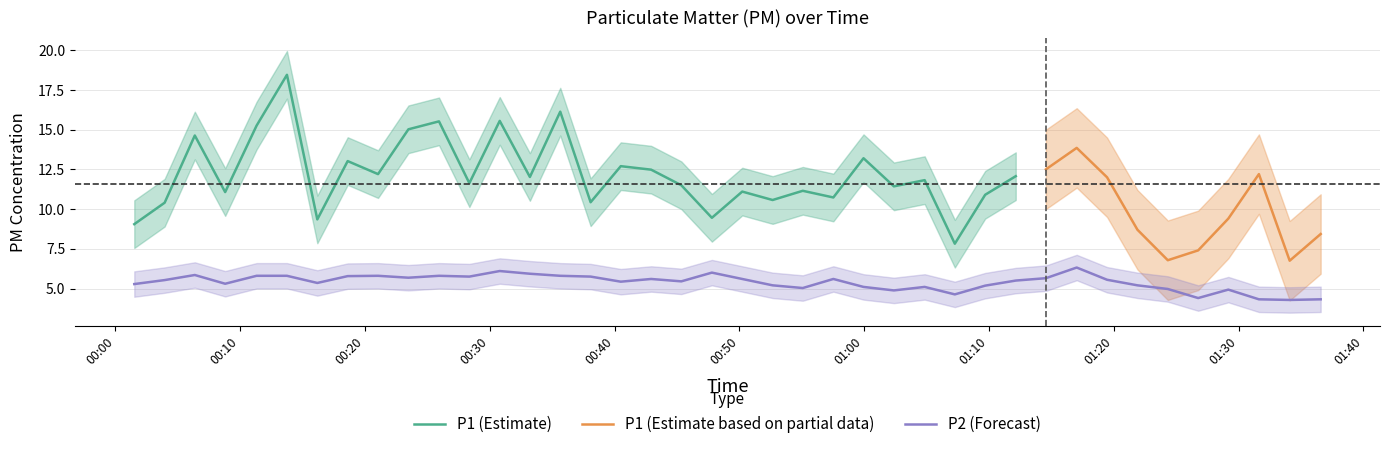

True or false: the data shows 5.7 at 37.

False